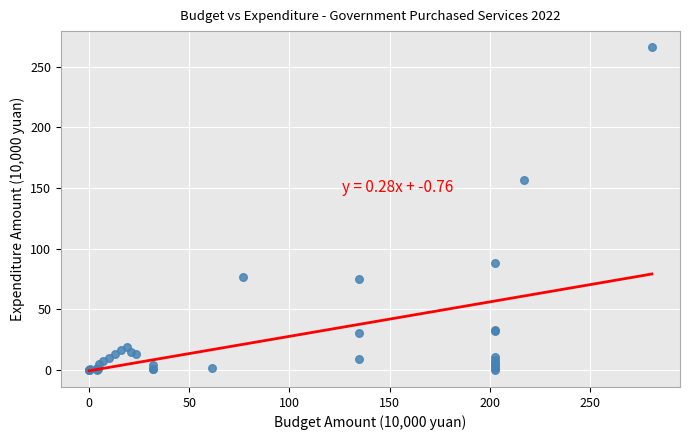

What Y value in the scatter plot is closest to 132?

156.8